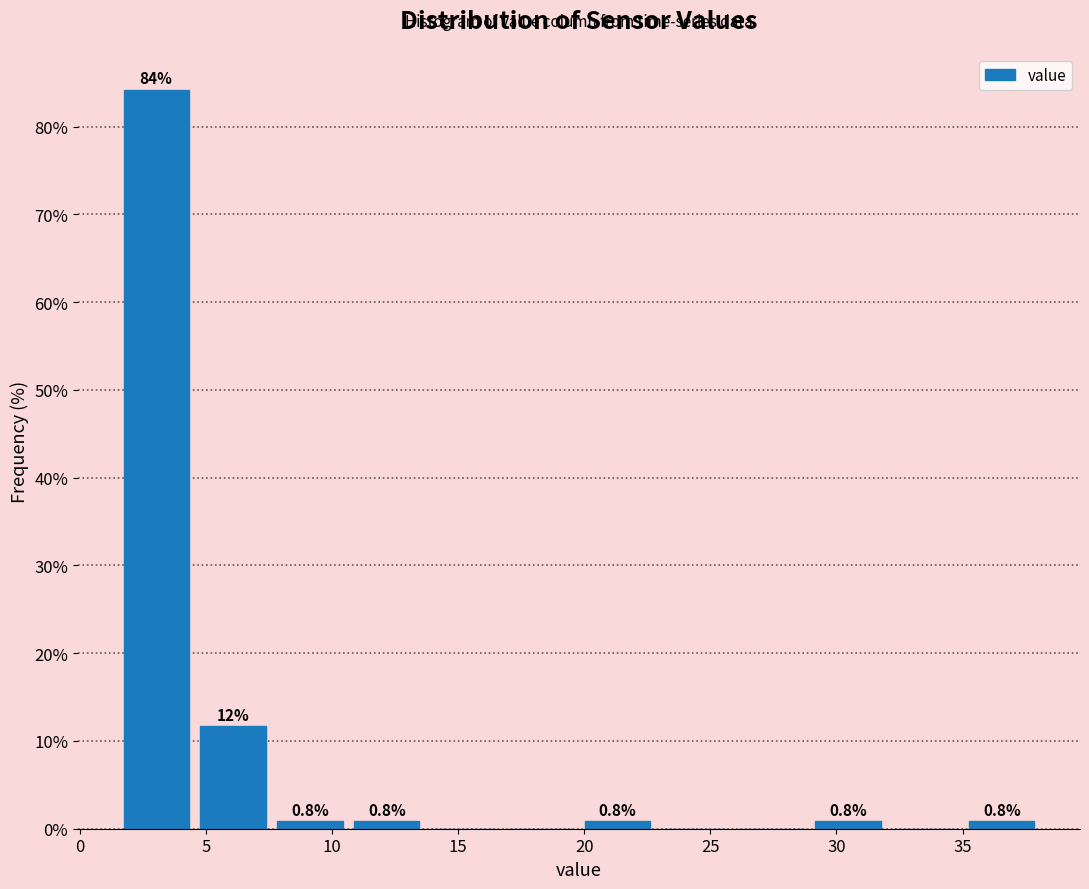

Over which range of the x-axis is the bar tallest?

1.5 to 4.5